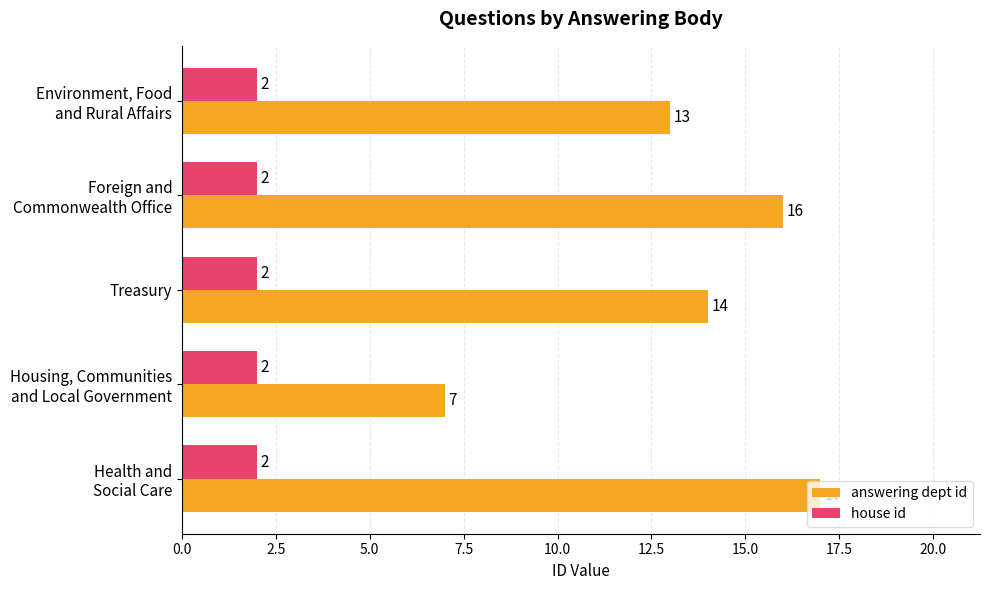

How many series are shown in this chart?

2